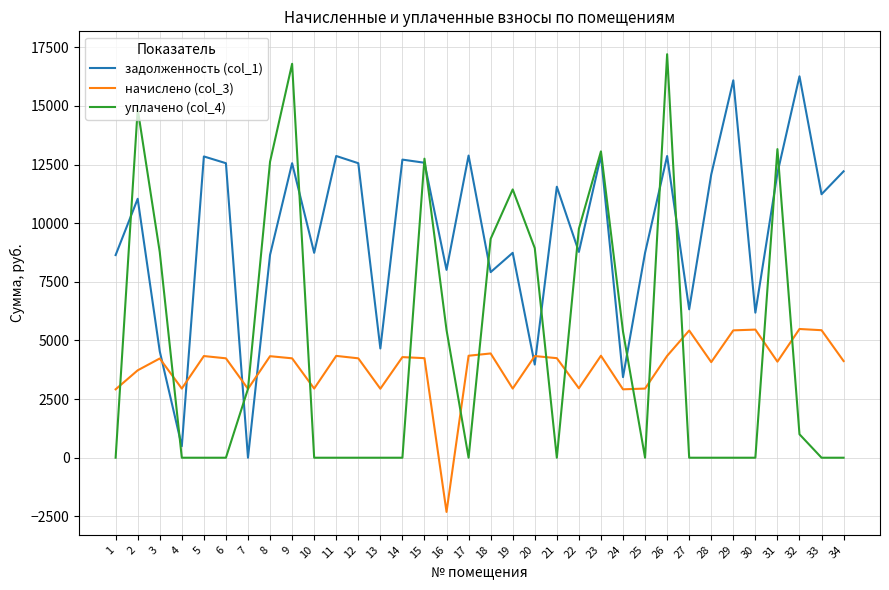

Which series changed the most between 8 and 29?

уплачено (col_4)